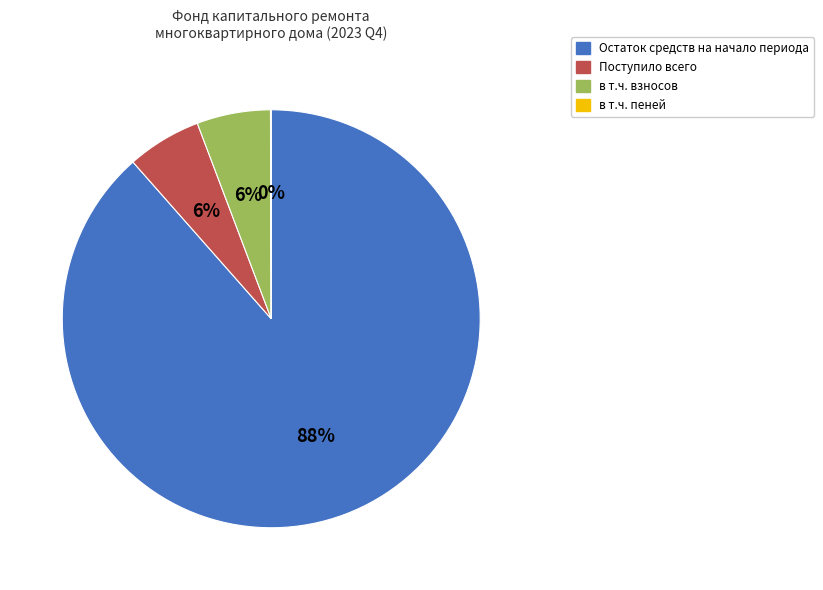

To the nearest percent, what is the difference between the largest and smallest slice percentages?

88%